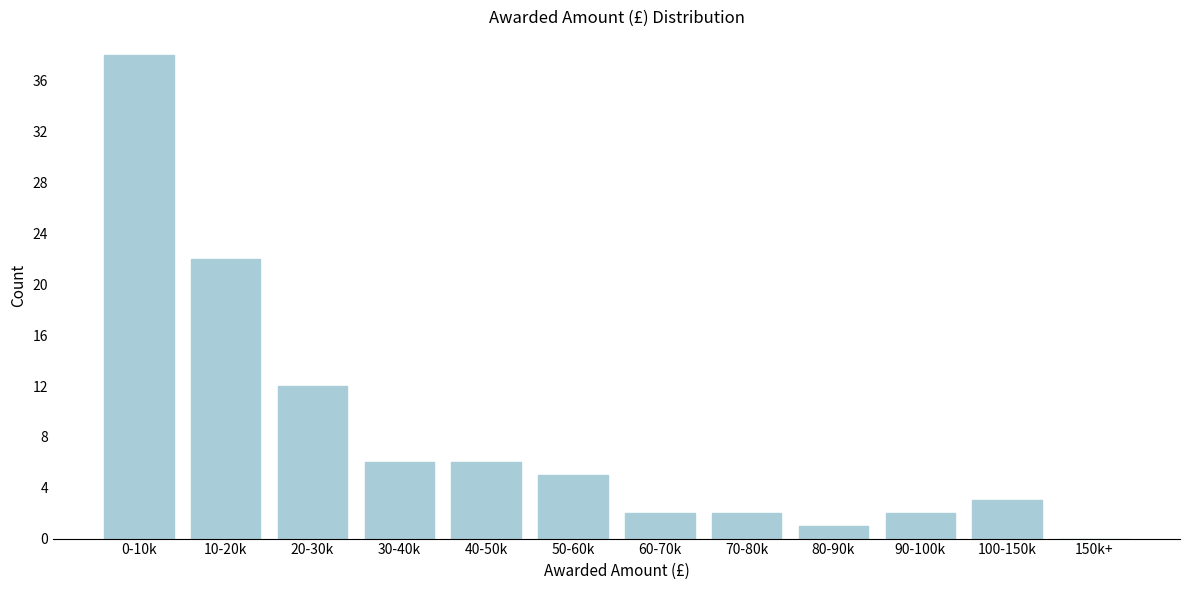

Reading left to right, what are all the values shown in this chart?

0-10k=38	10-20k=22	20-30k=12	30-40k=6	40-50k=6	50-60k=5	60-70k=2	70-80k=2	80-90k=1	90-100k=2	100-150k=3	150k+=0